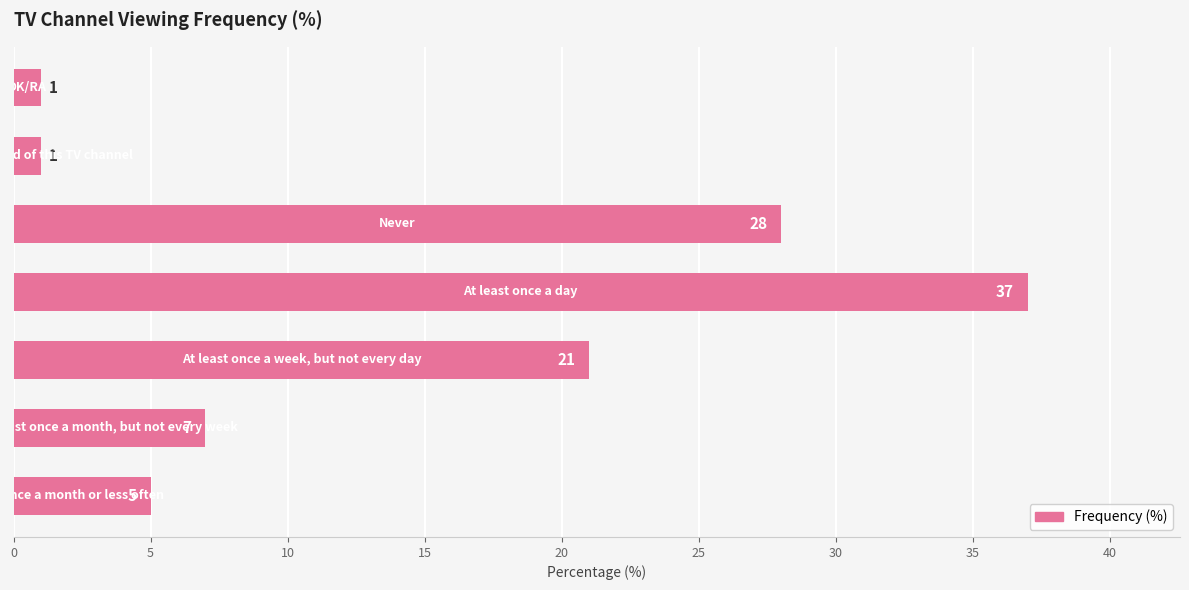

What is the sum of all values?

100